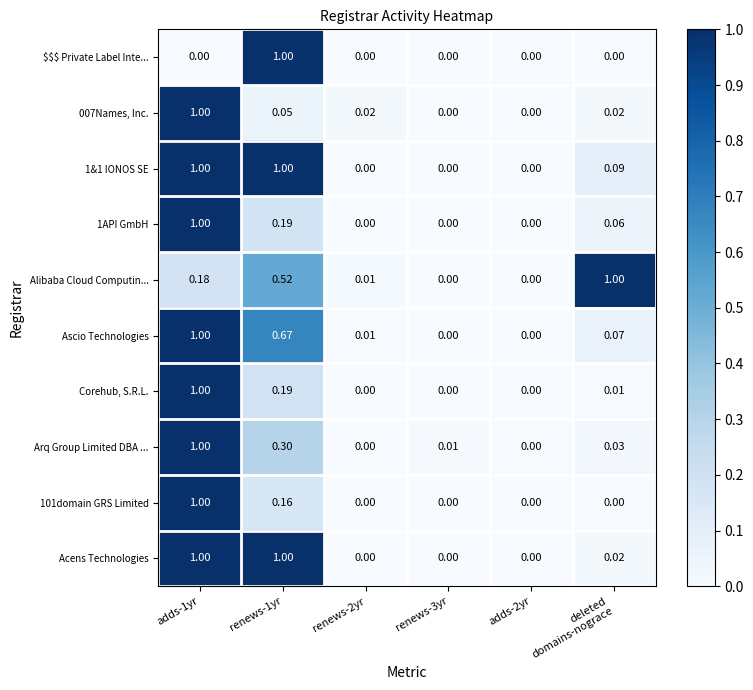

Is the value of 101domain GRS Limited at renews-1yr greater than the value of Acens Technologies at renews-1yr?

No